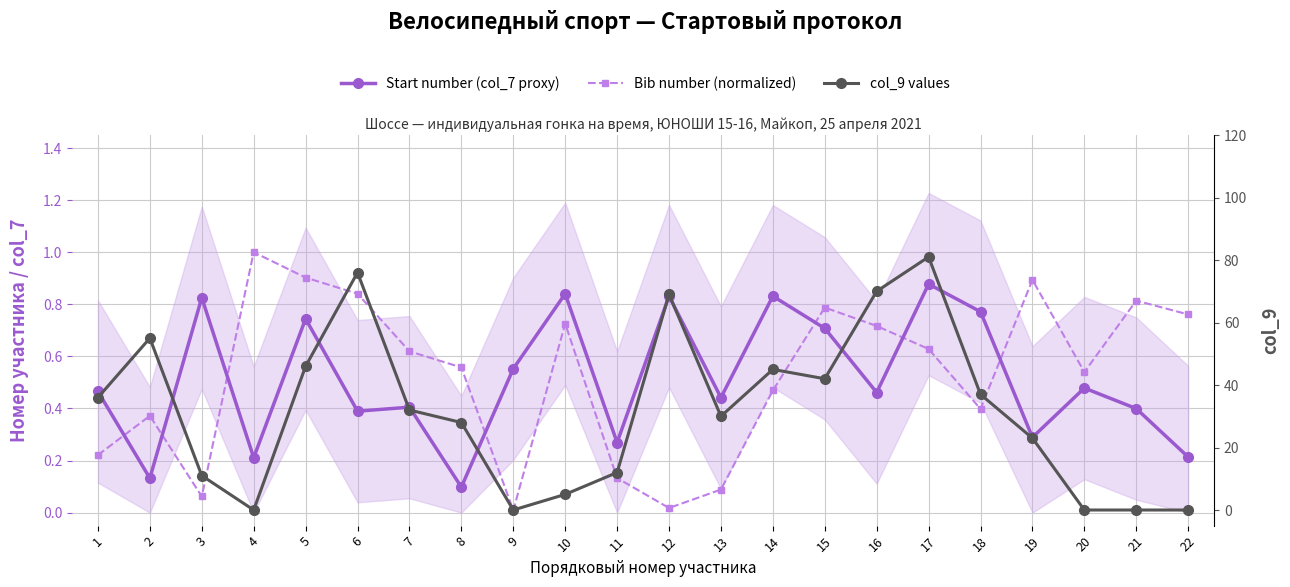

What is the spread (max minus min) of values at 10?

4.3